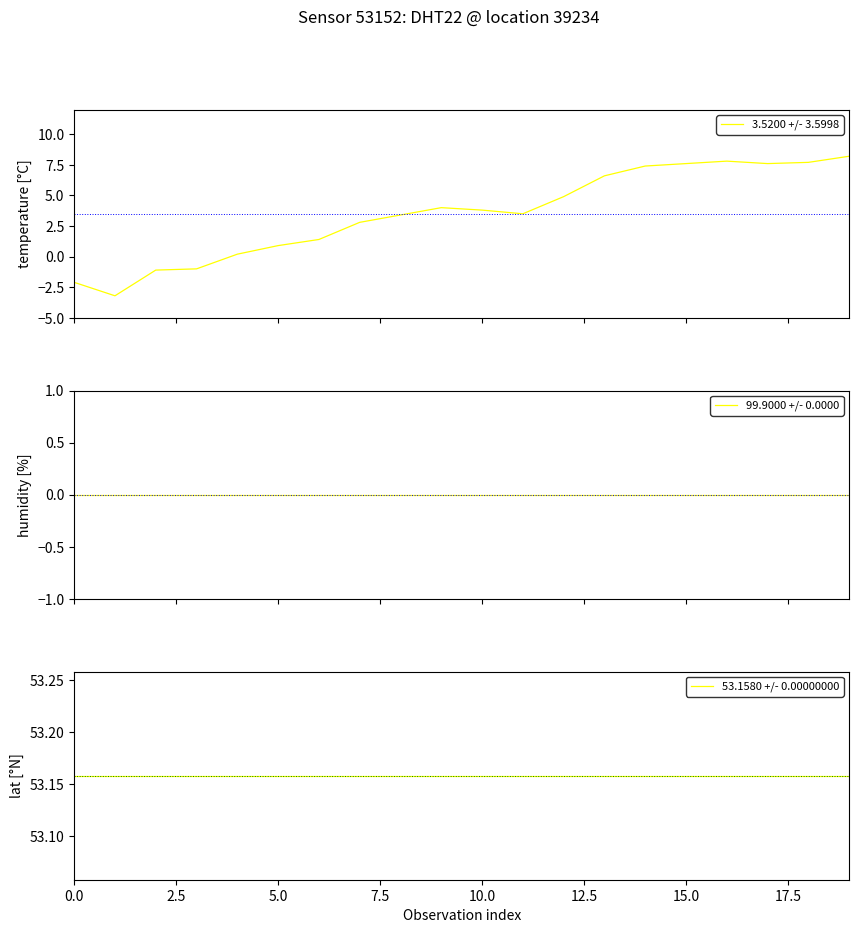

True or false: 53.1580 +/- 0.00000000 and 99.9000 +/- 0.0000 cross at least once.

False